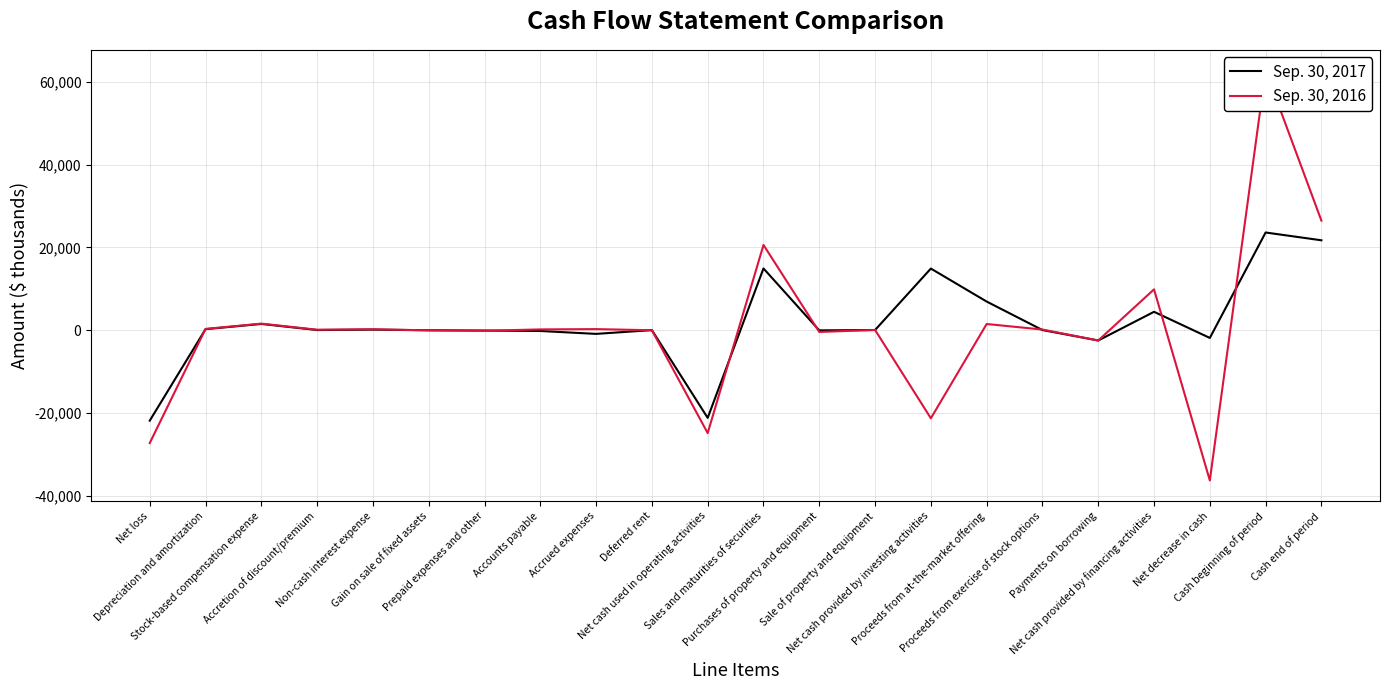

In Sep. 30, 2016, how many points are lower than both neighbors (excluding endpoints)?

7